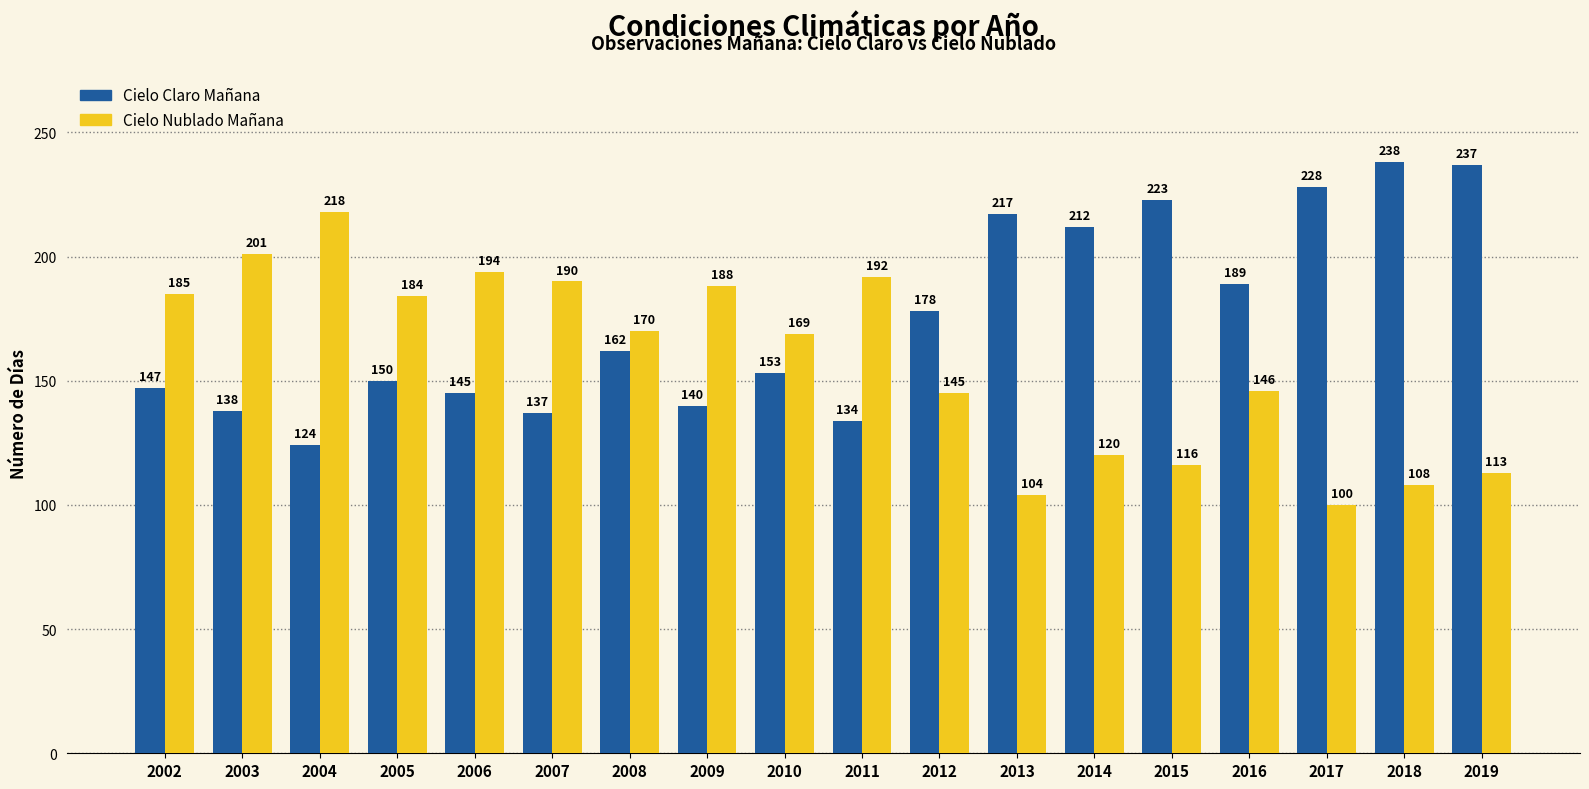

What is the highest value of the Cielo Nublado Mañana series?

218